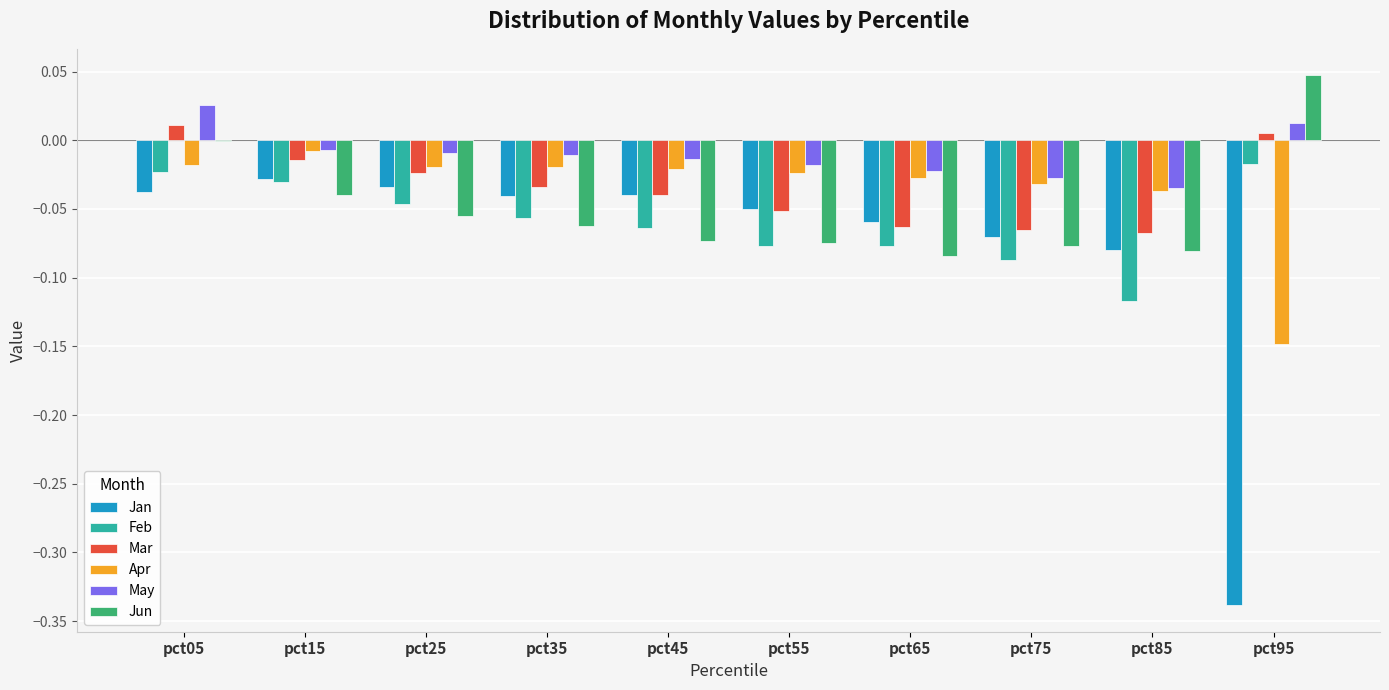

At which category is the sum across all series the highest?

pct05